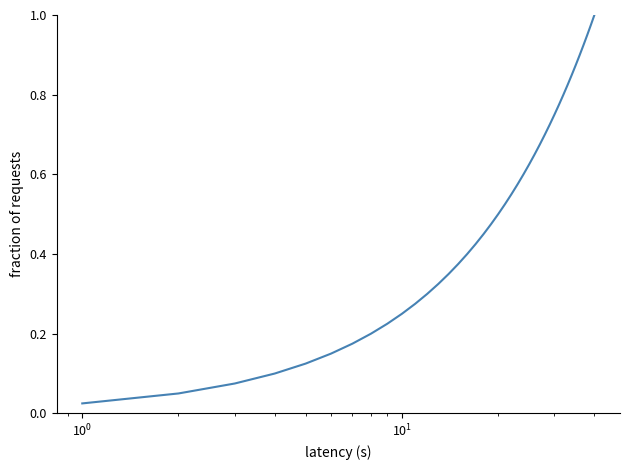

What is the difference between the second highest and minimum values?

0.9